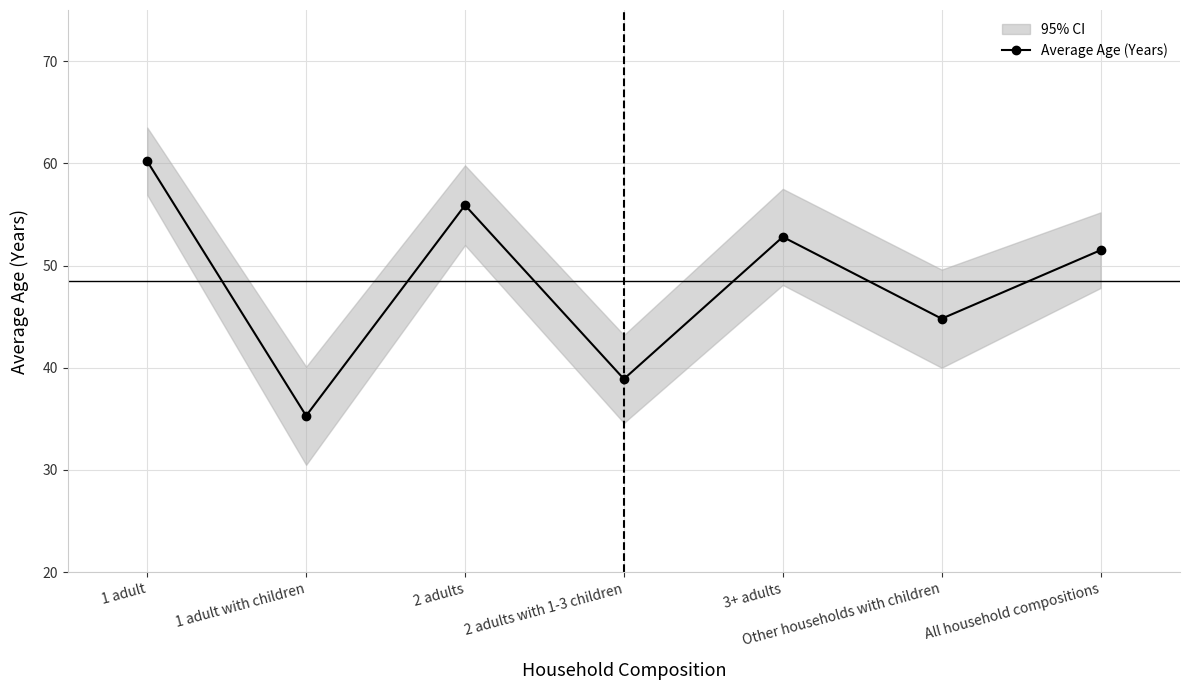

At which label is the value closest to 47?

Other households with children